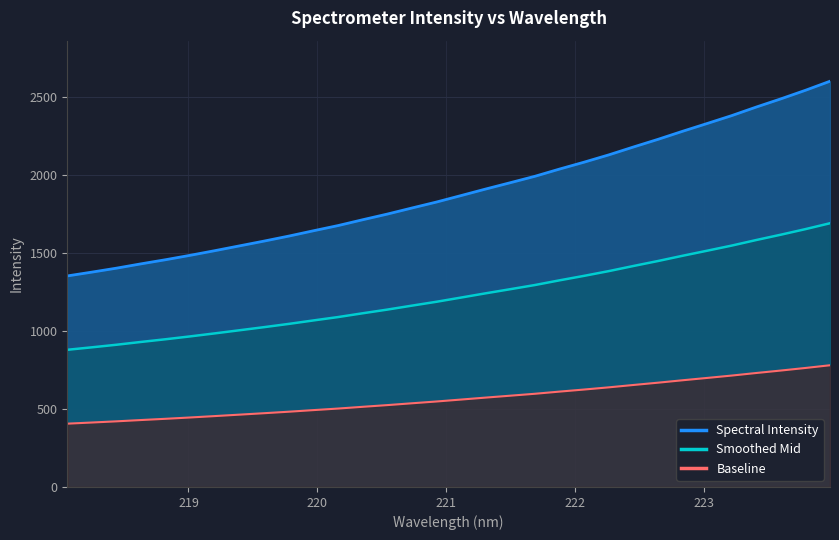

Does the chart have visible grid lines?

Yes